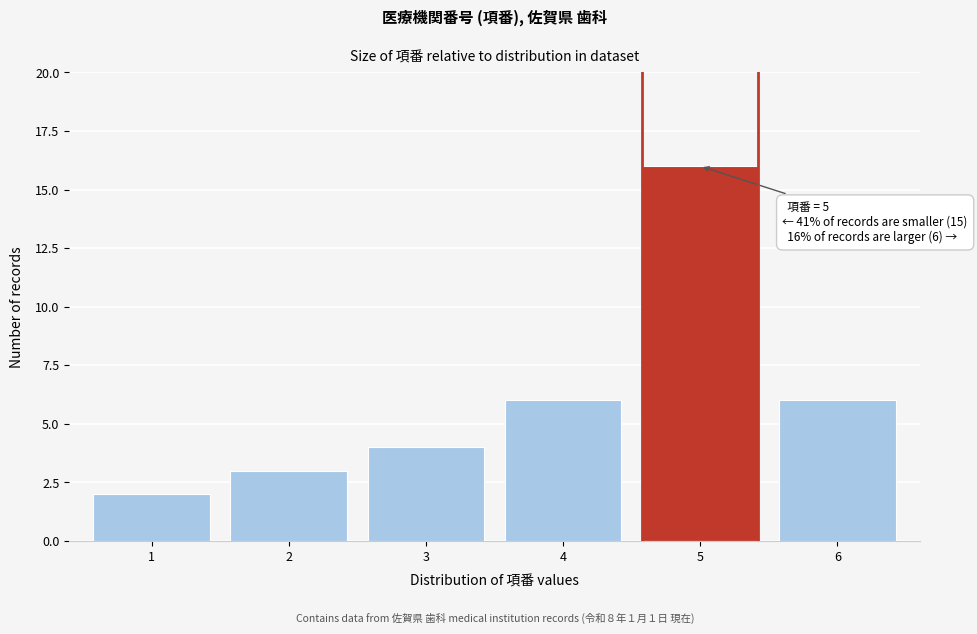

Reading left to right, extract all data points from this chart.

2	3	4	6	16	6